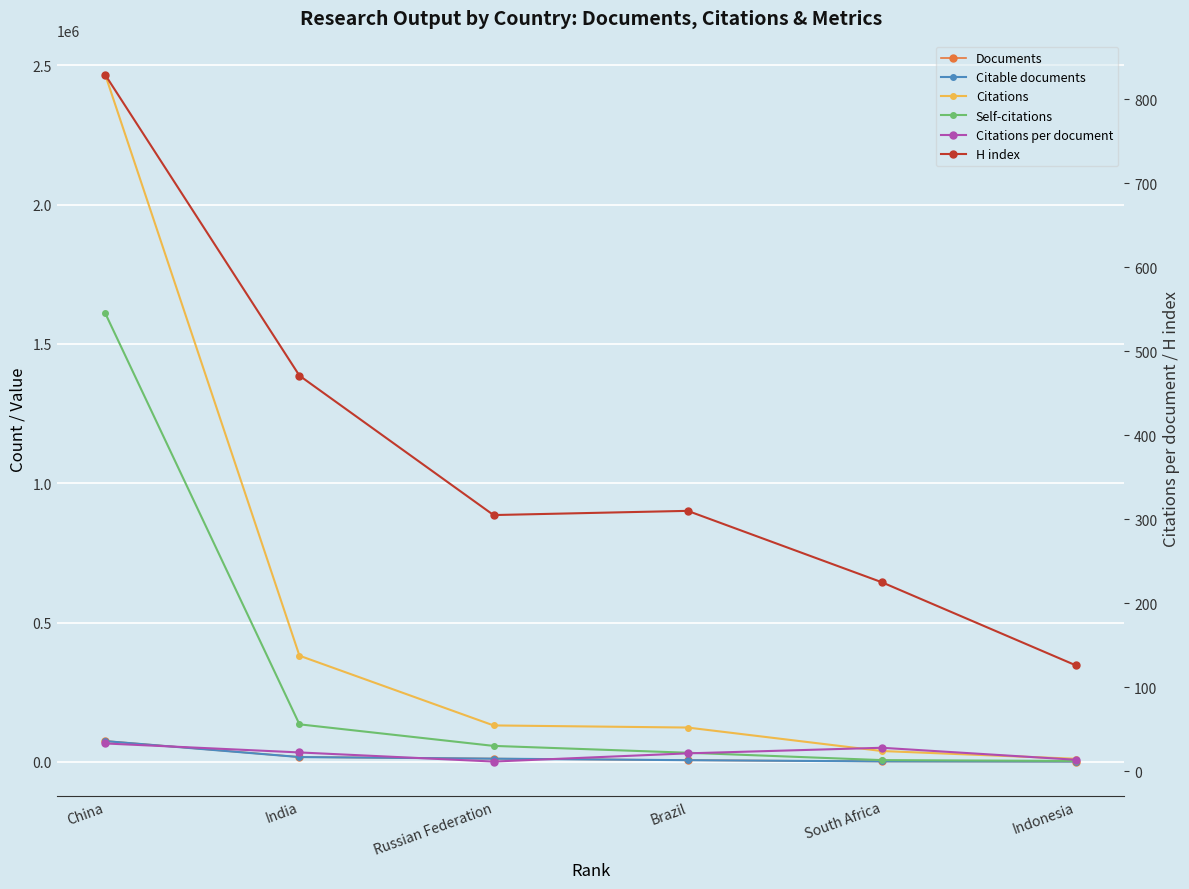

What is the maximum value shown in the chart?

2465739.0